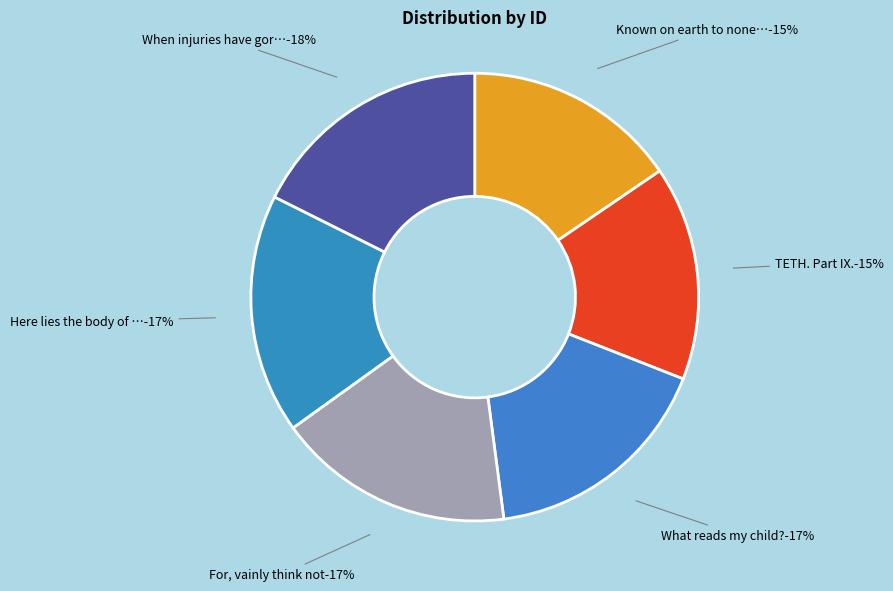

To the nearest percent, what percentage of the pie is What reads my child??

17%